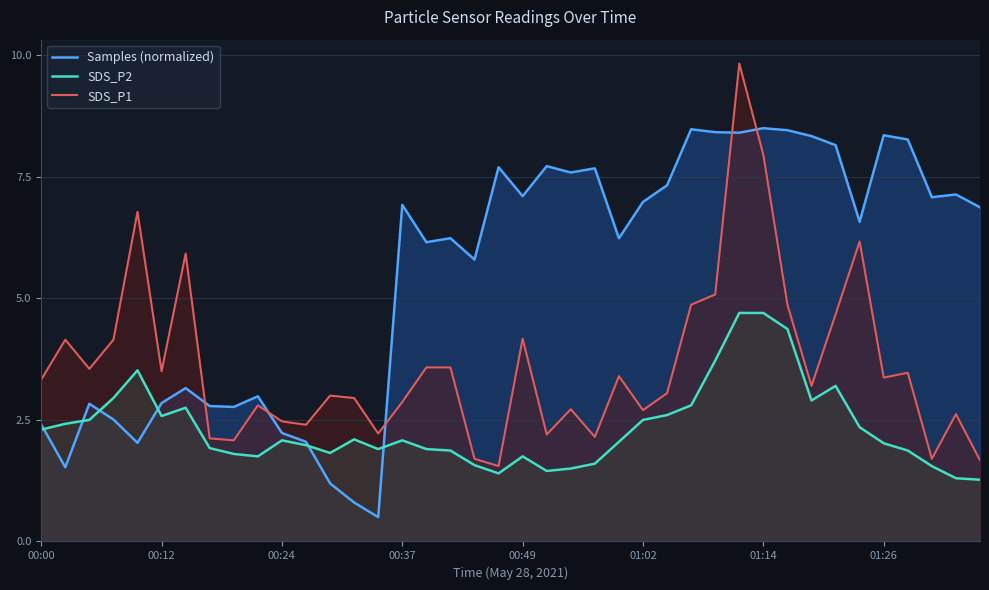

What is the difference between the maximum and minimum values in the Samples (normalized) series?

8.0